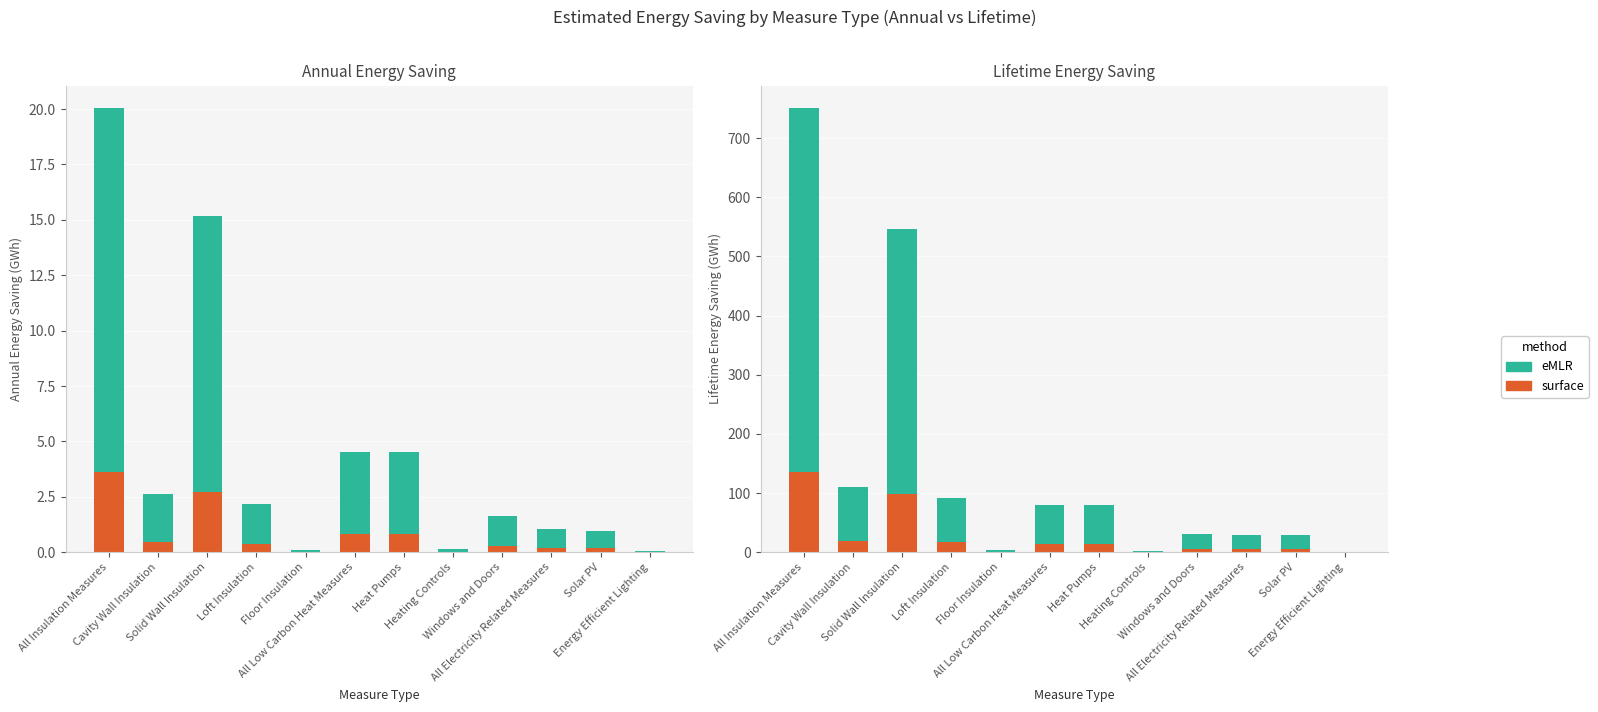

Reading right to left, extract all data points from this chart.

eMLR: Energy Efficient Lighting=0.6	Solar PV=29.1	All Electricity Related Measures=29.7	Windows and Doors=30.6	Heating Controls=1.5	Heat Pumps=80.6	All Low Carbon Heat Measures=80.6	Floor Insulation=4.5	Loft Insulation=91.2	Solid Wall Insulation=546.1	Cavity Wall Insulation=109.7	All Insulation Measures=751.4
surface: Energy Efficient Lighting=0.1	Solar PV=5.2	All Electricity Related Measures=5.4	Windows and Doors=5.5	Heating Controls=0.3	Heat Pumps=14.5	All Low Carbon Heat Measures=14.5	Floor Insulation=0.8	Loft Insulation=16.4	Solid Wall Insulation=98.3	Cavity Wall Insulation=19.7	All Insulation Measures=135.3